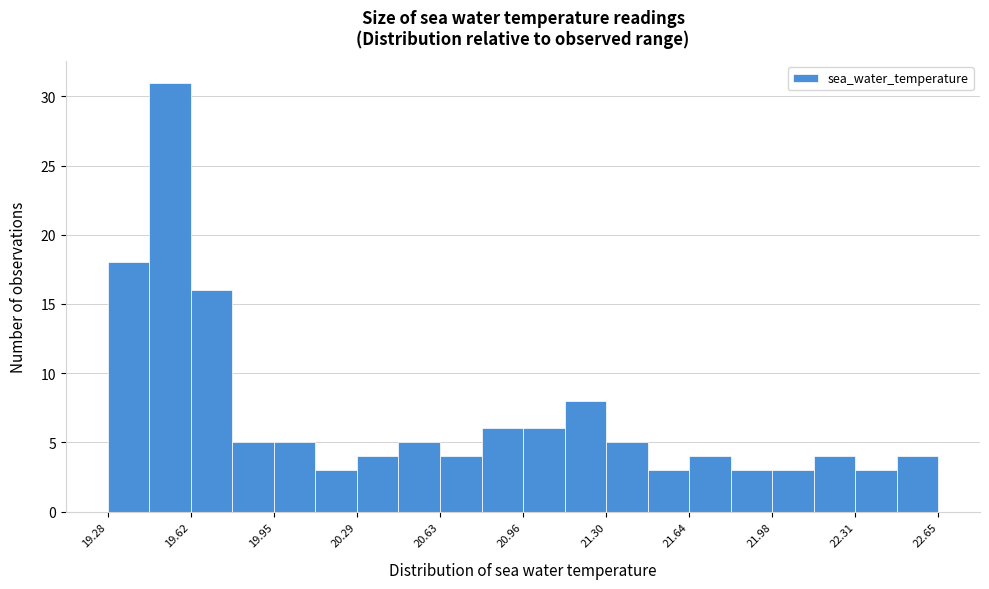

Around what value on the x-axis is the tallest bar? Give the approximate position of its centre, as read against the axis.

19.55